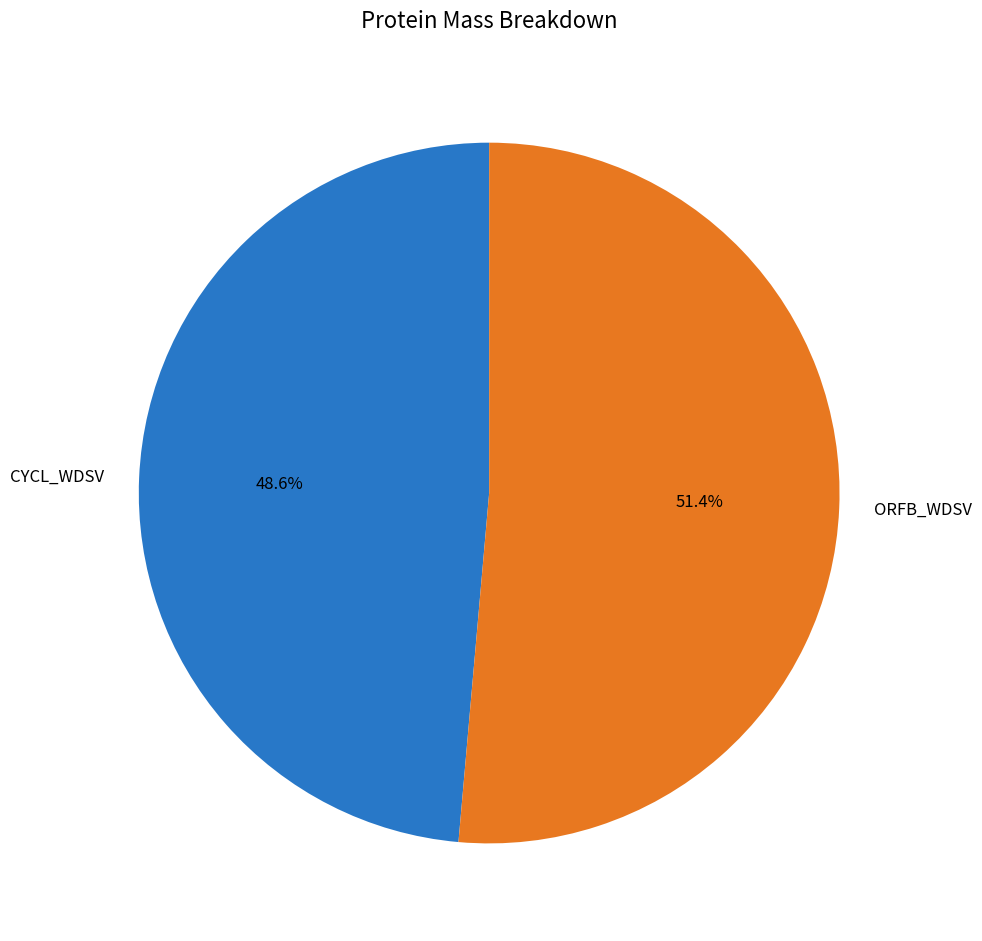

What is the largest slice in the pie chart?

ORFB_WDSV